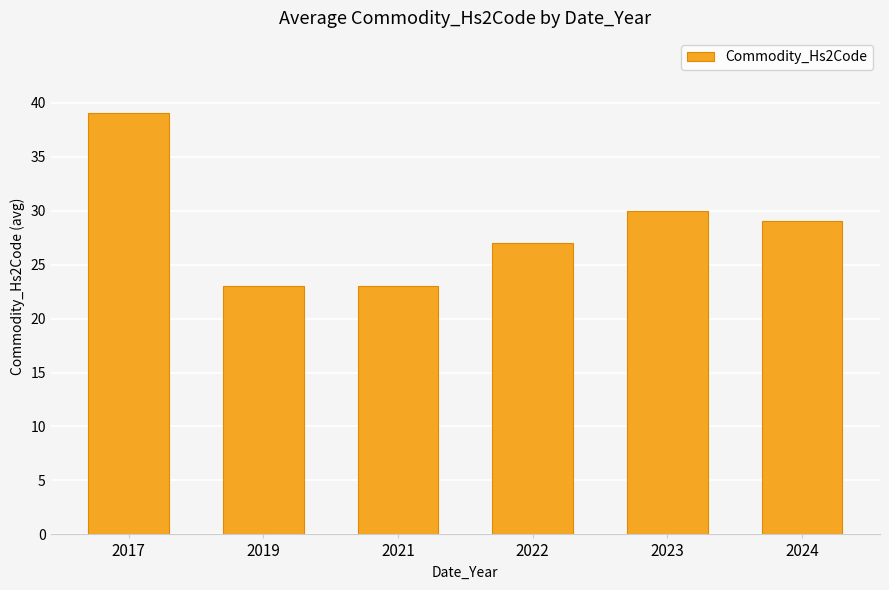

Between 2022 and 2021, which is larger?

2022